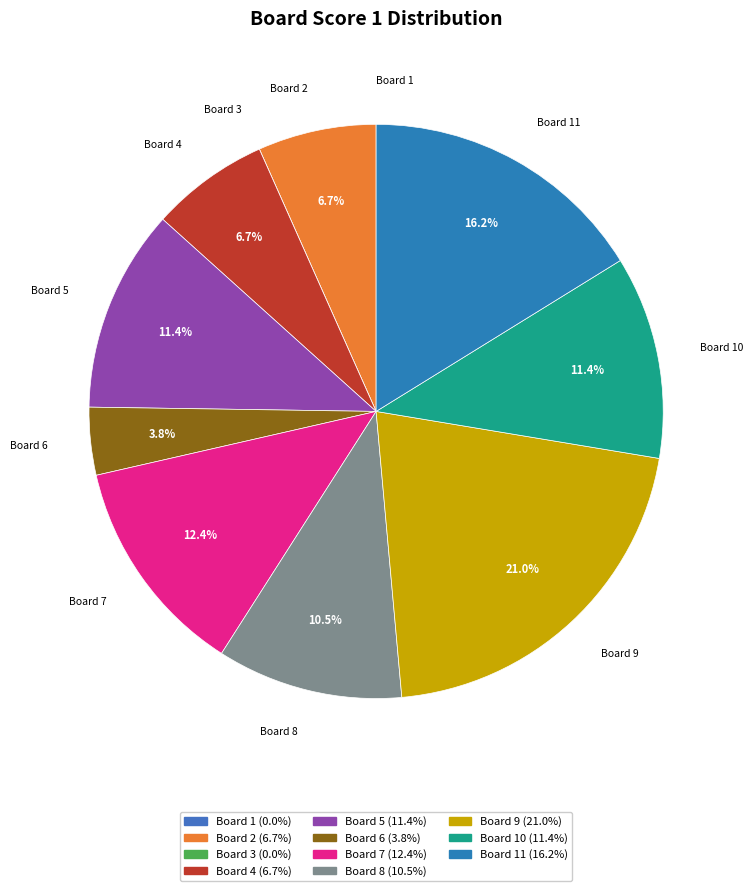

How many slices are in this pie chart?

11